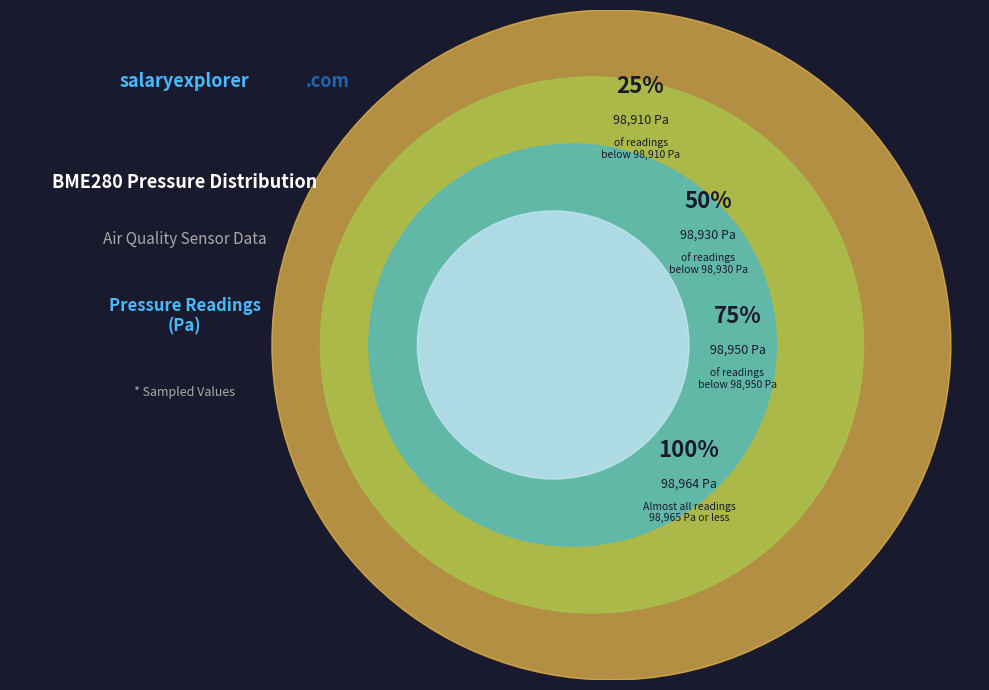

The 38 slice represents 2% of the pie. True or false?

False